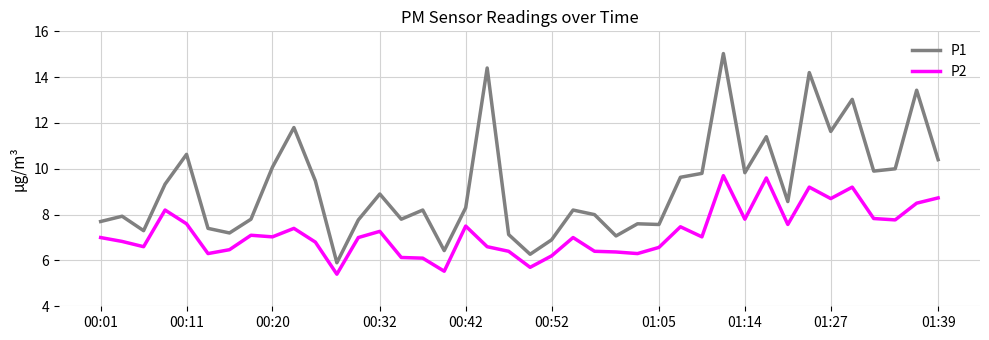

List the series in order of their peak value, highest first.

P1, P2